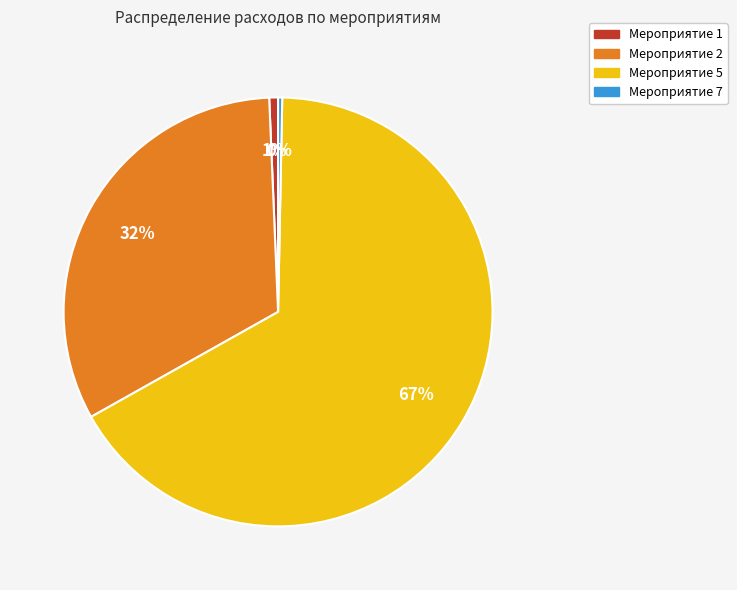

Is the sum of Мероприятие 2 and Мероприятие 1 greater than half?

No